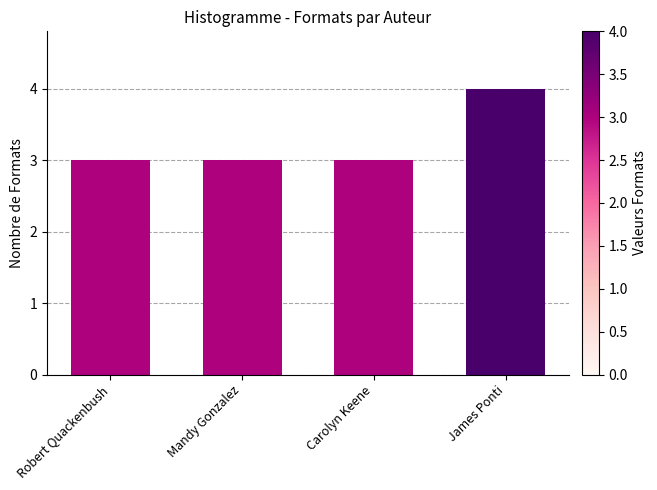

Count the values in the range 3 to 4.

4